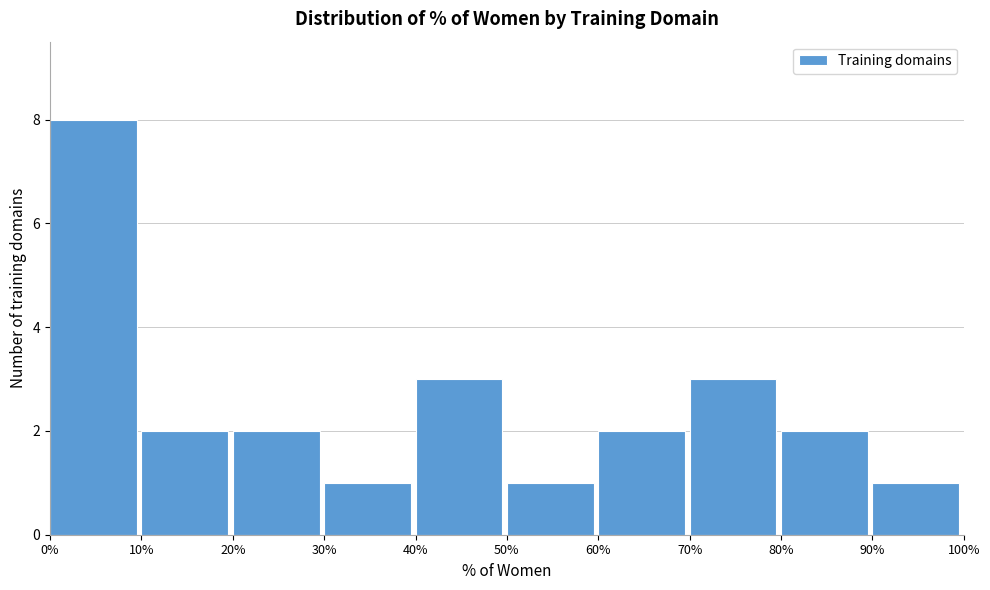

Over which range of the x-axis is the bar tallest?

0% to 10%